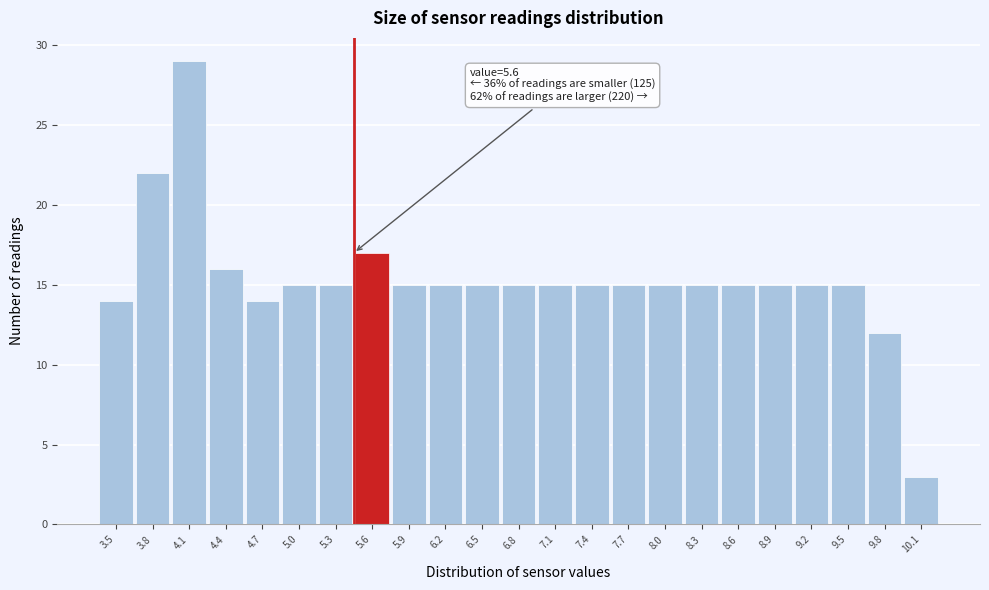

Reading left to right, what are all the values shown in this chart?

14	22	29	16	14	15	15	17	15	15	15	15	15	15	15	15	15	15	15	15	15	12	3